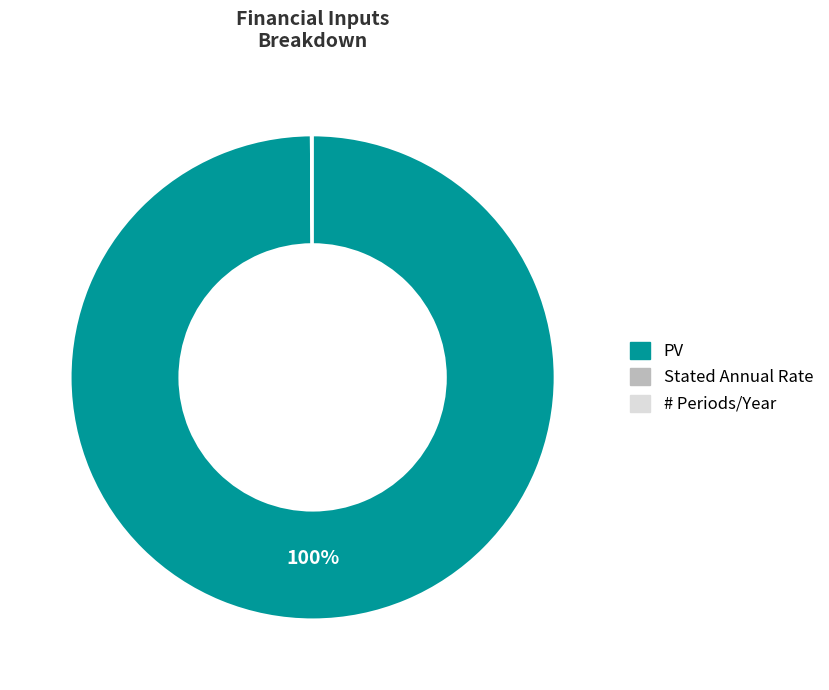

True or false: PV accounts for 93% of the total.

False